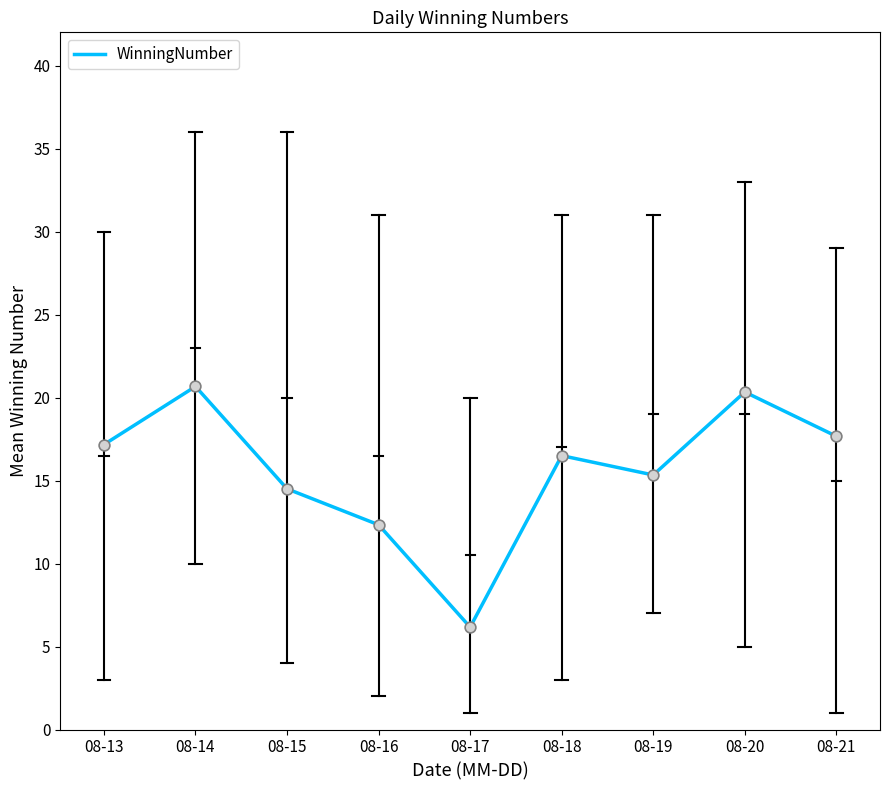

Approximately how many times larger is the value at 08-21 compared to 08-15?

1.2